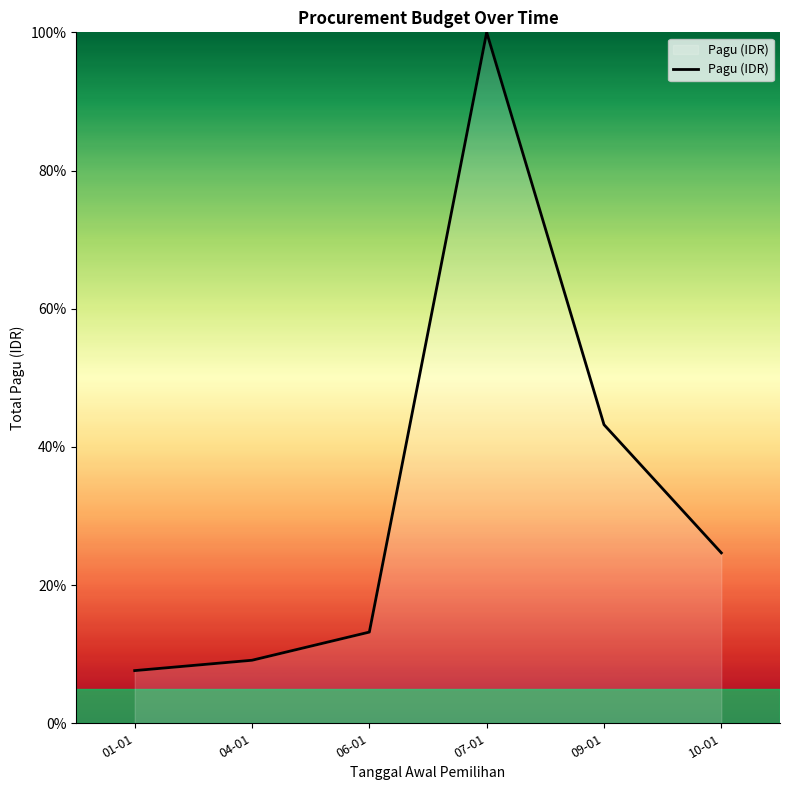

True or false: there are more than 1 points higher than both neighbors.

False